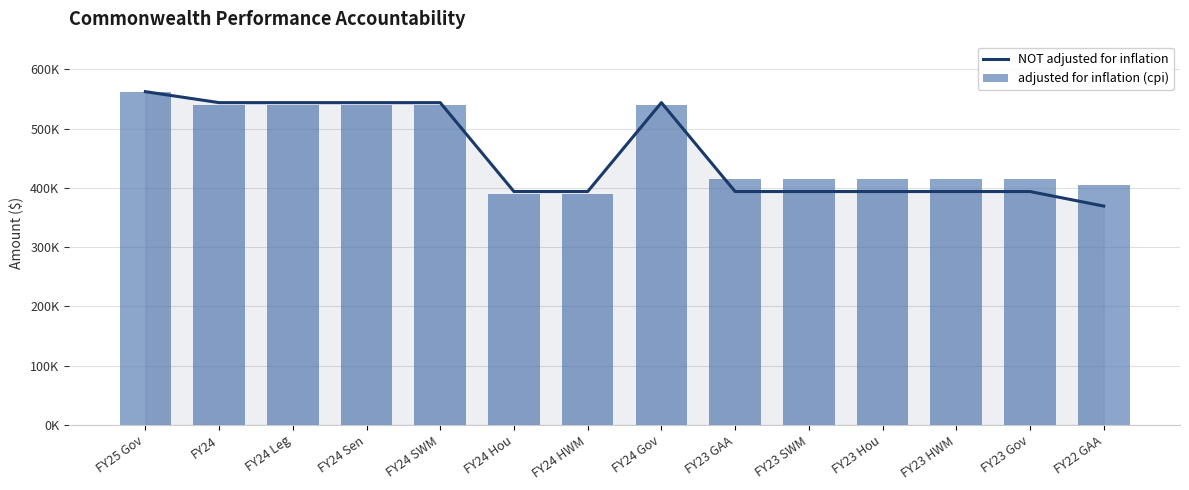

What is the greatest value displayed?

562304